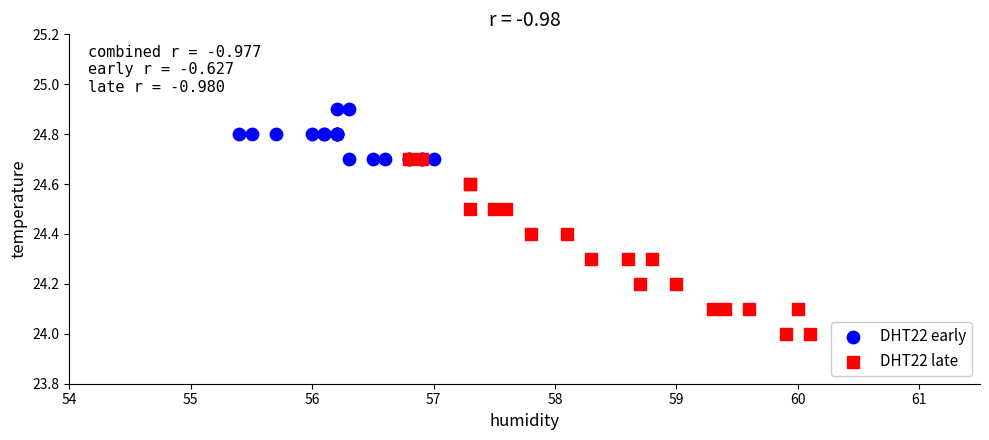

Which series has the largest Y range (max minus min)?

DHT22 late